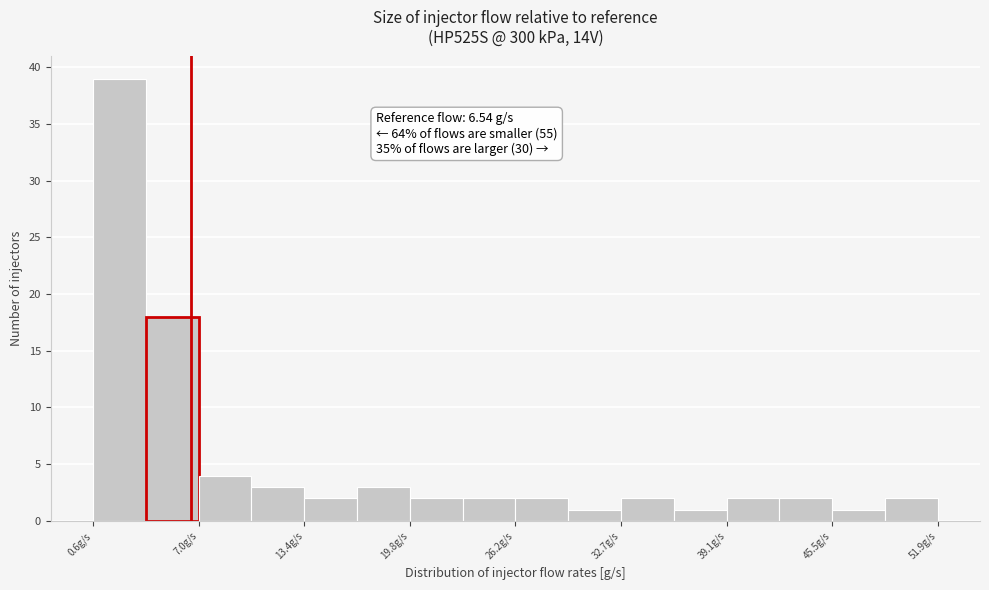

Read against the x-axis, roughly where is the centre of the tallest bar?

2